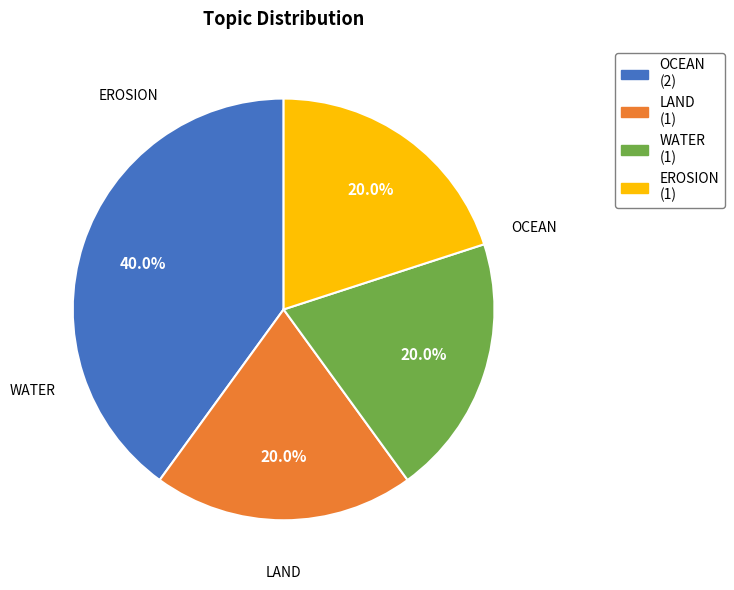

Is there any slice that represents more than half of the pie?

No